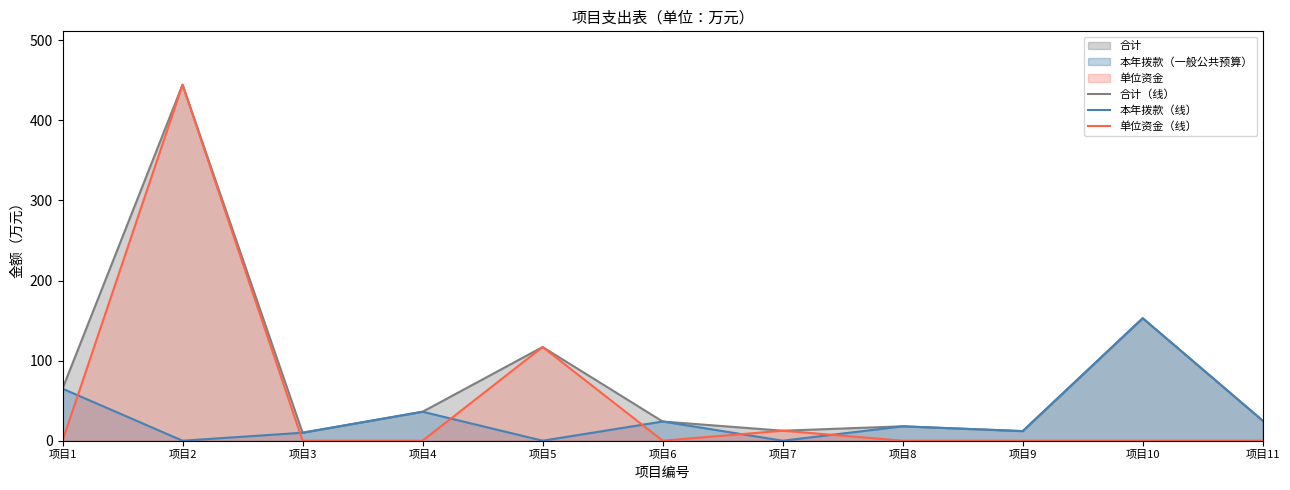

The 合计（线） series shows 9.3 at 项目8. True or false?

False